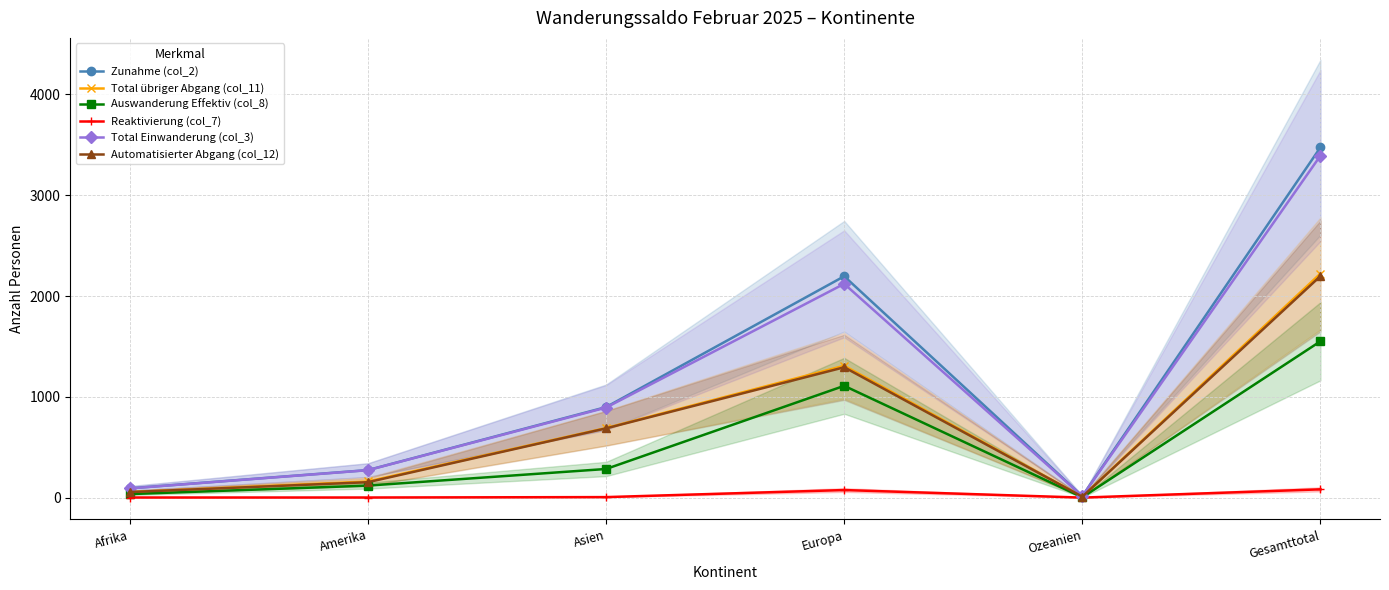

How many lines are shown in the chart?

6